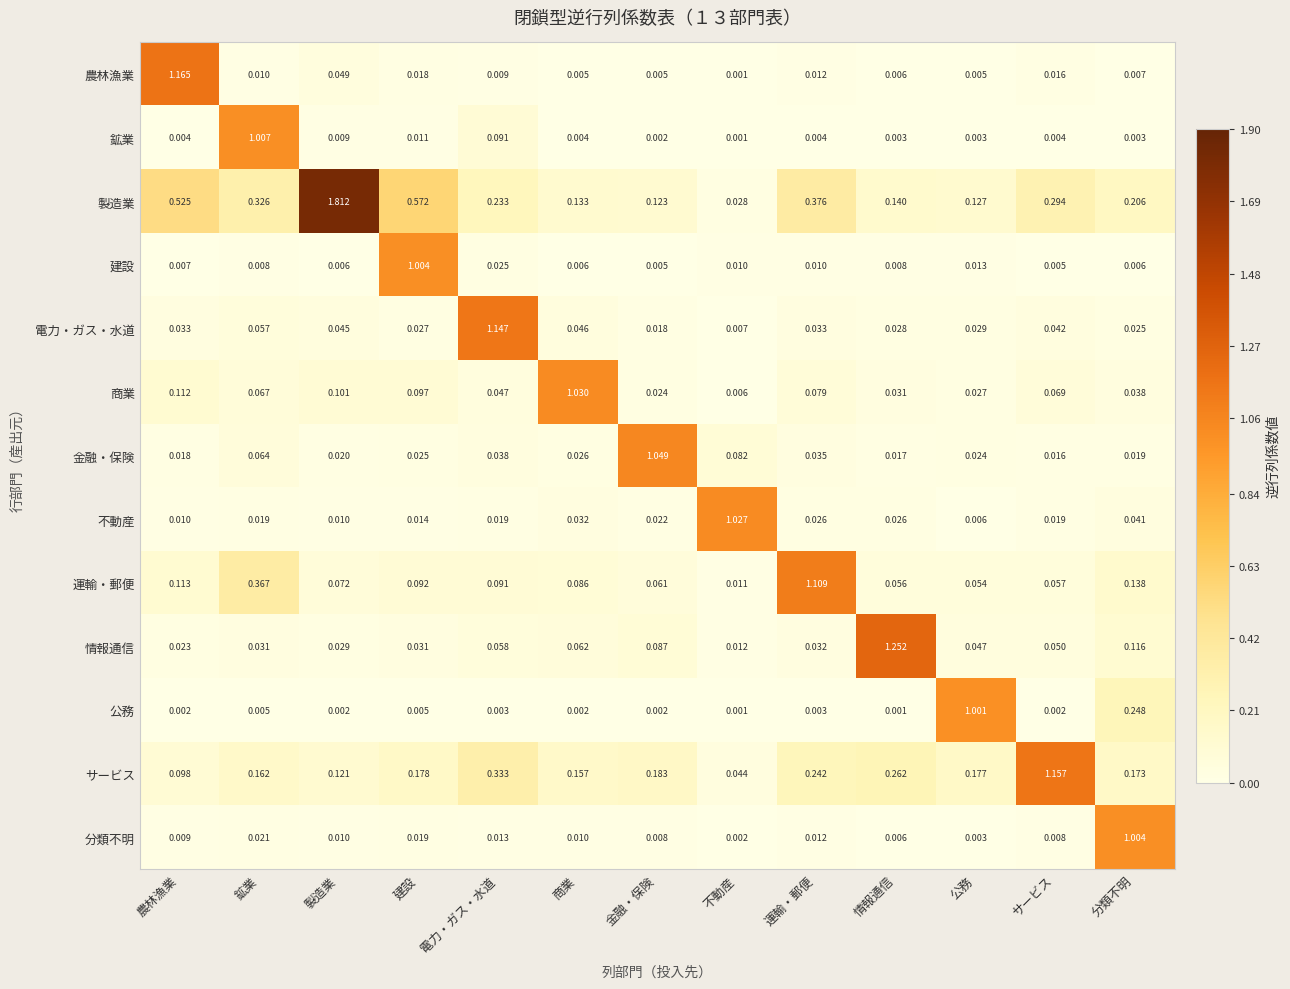

Which series changed the most between 建設 and 分類不明?

建設